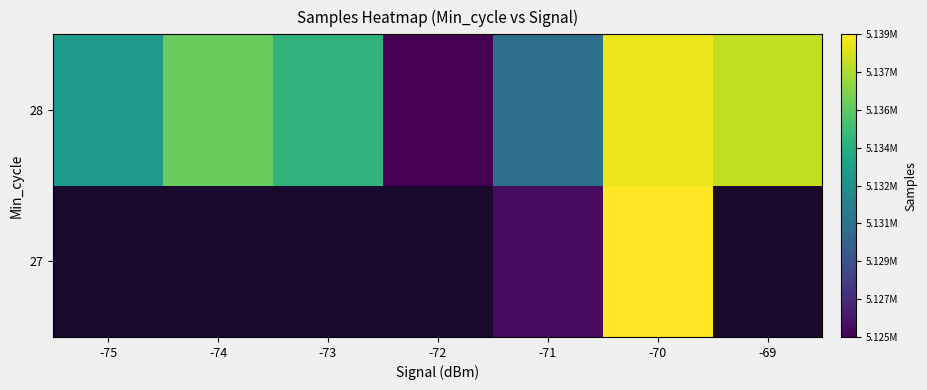

The value of 28 at -71 is 5130518.7. True or false?

True